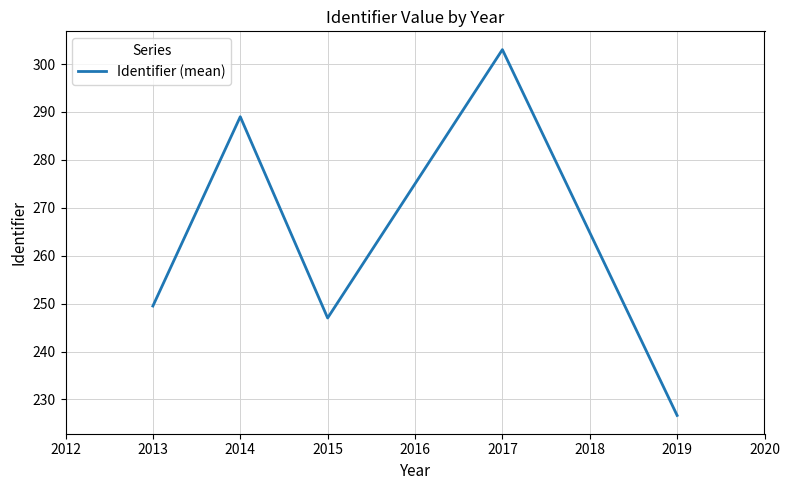

Which label corresponds to the smallest value in the chart?

2019